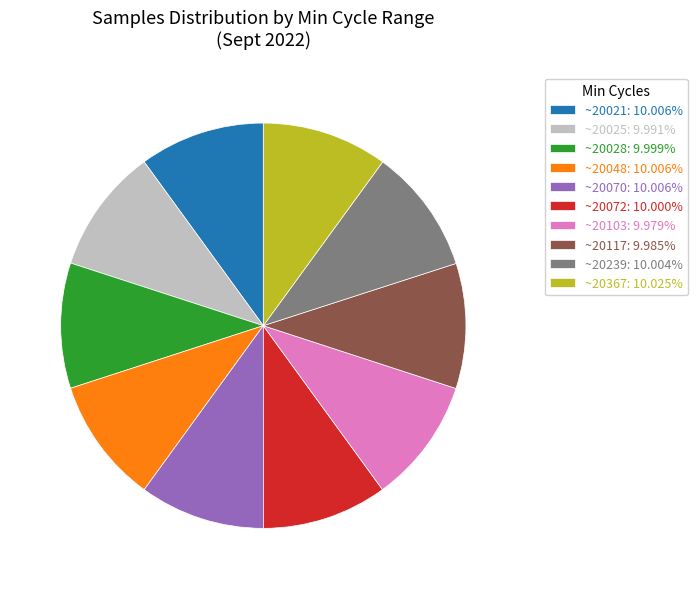

Do ~20048: 10.006% and ~20070: 10.006% together represent more than half of the pie?

No